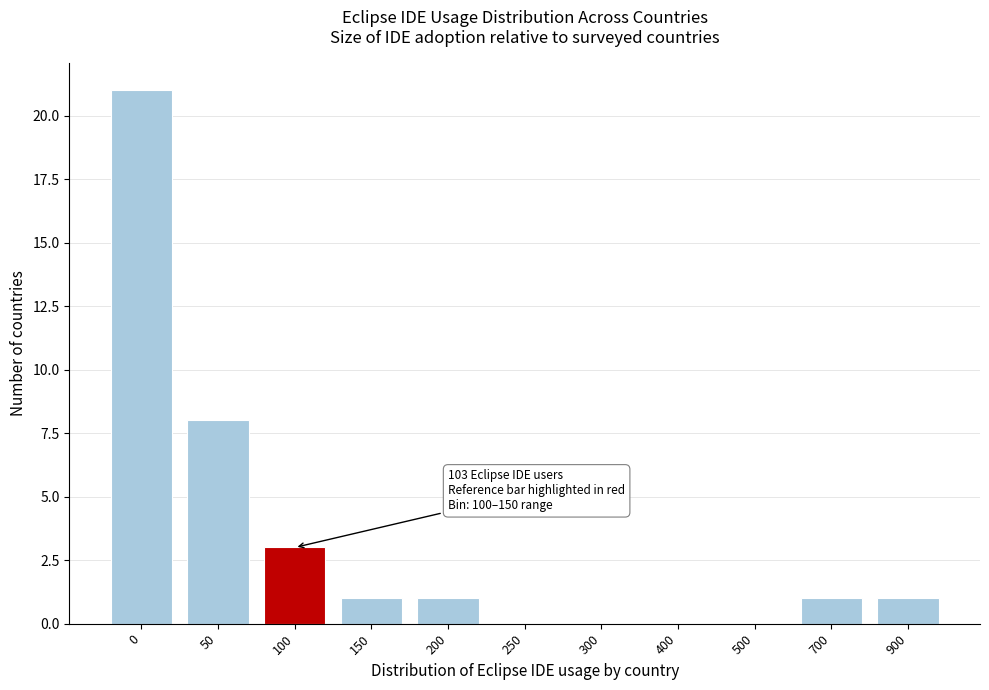

Reading left to right, what are all the values shown in this chart?

0=21	50=8	100=3	150=1	200=1	250=0	300=0	400=0	500=0	700=1	900=1